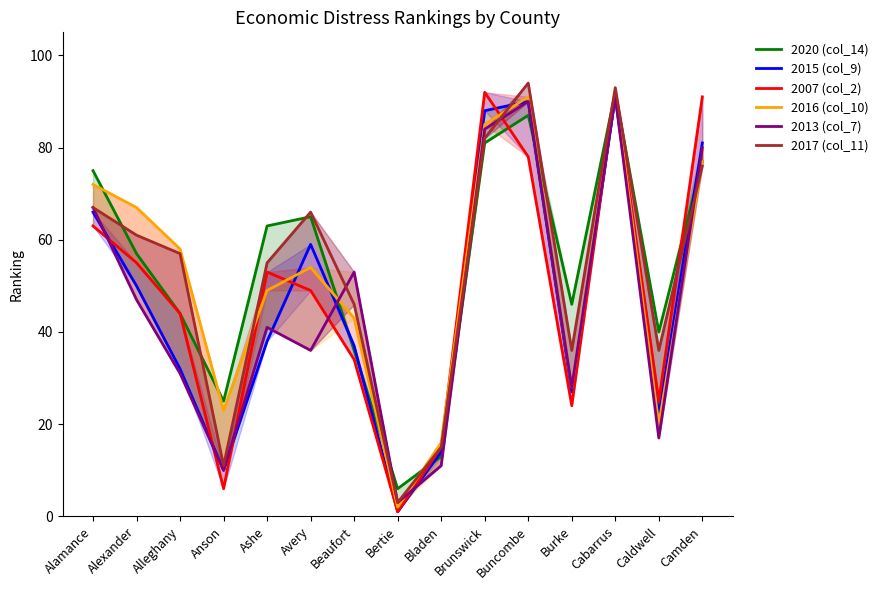

How many data points does each series have?

15